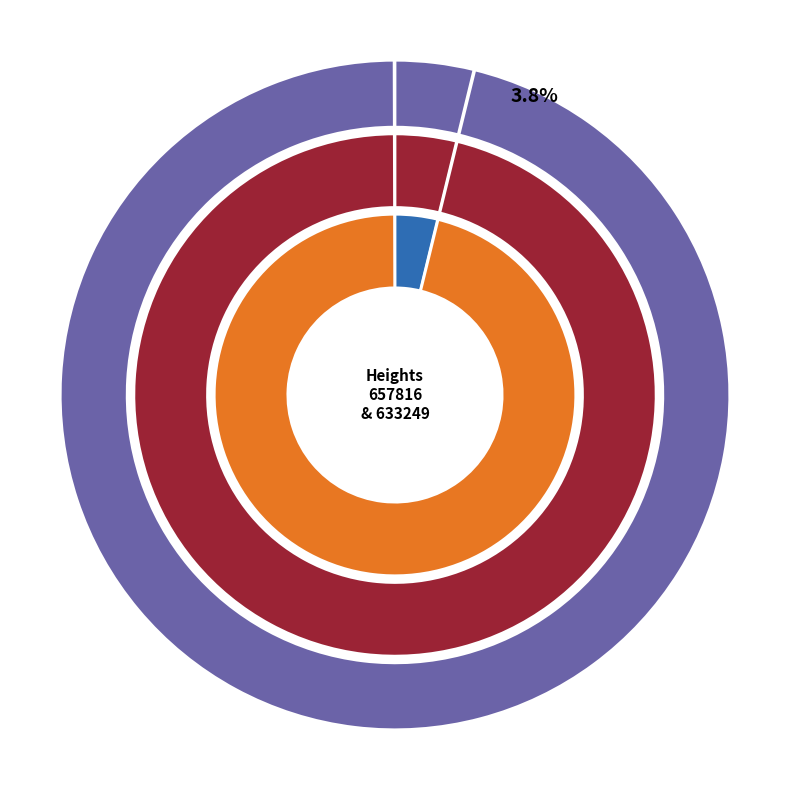

To the nearest percent, what is the difference between the 633249 and 657816 slice percentages?

92%